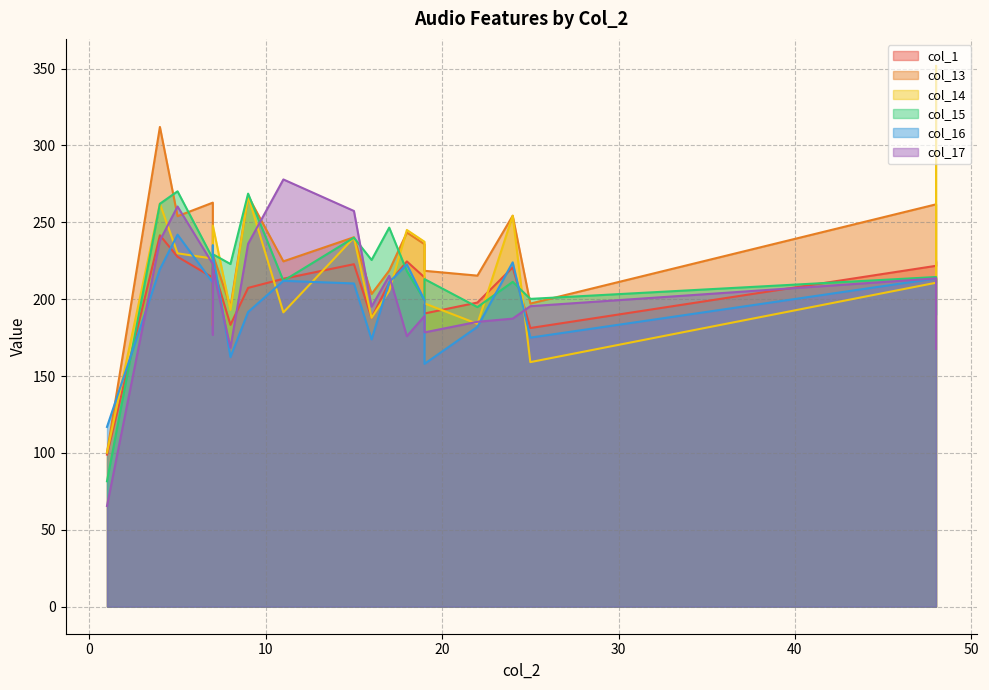

Is it true that col_16 equals 35.0 at 16?

False